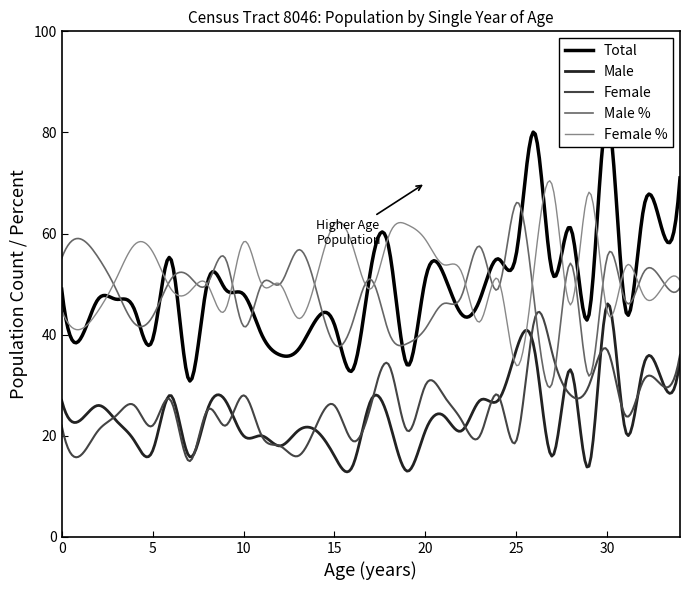

Is this an area chart (filled region under the line)?

No